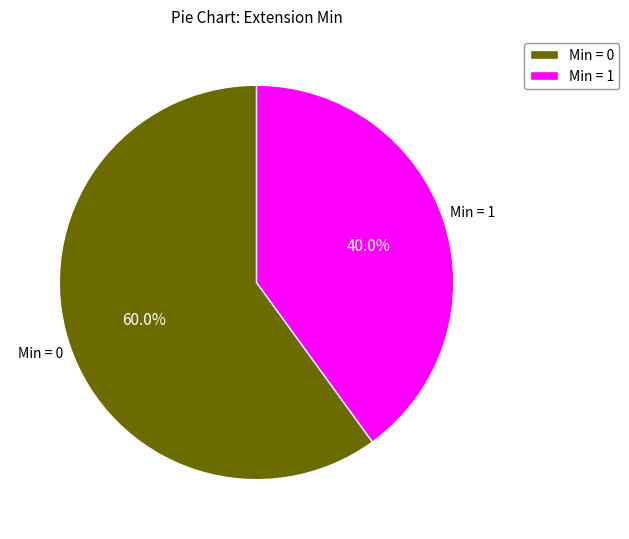

Does Min = 0 account for over 50% of the chart?

Yes